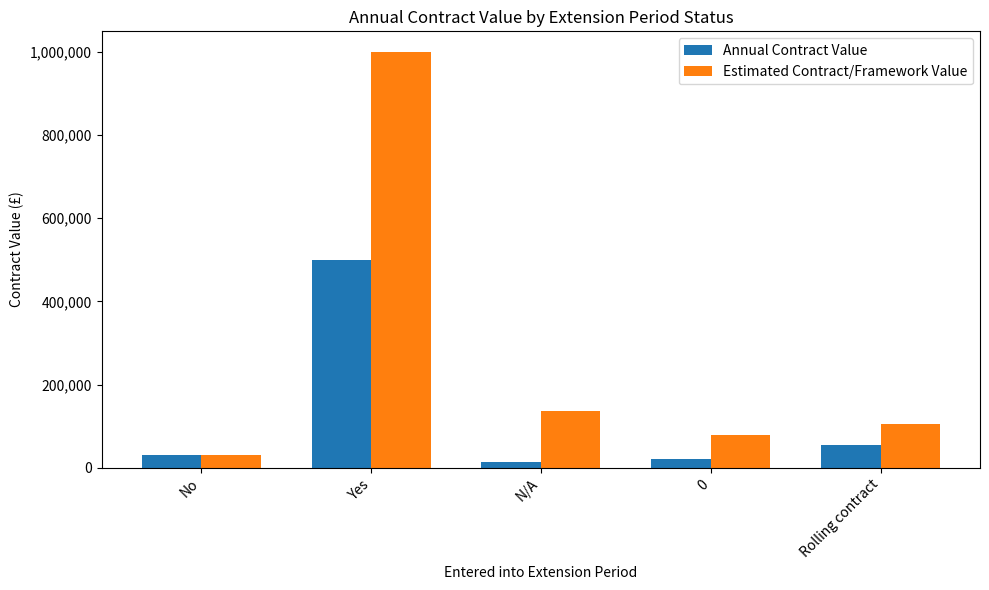

What is the value of the Estimated Contract/Framework Value bar at the 3rd from the left?

136330.2